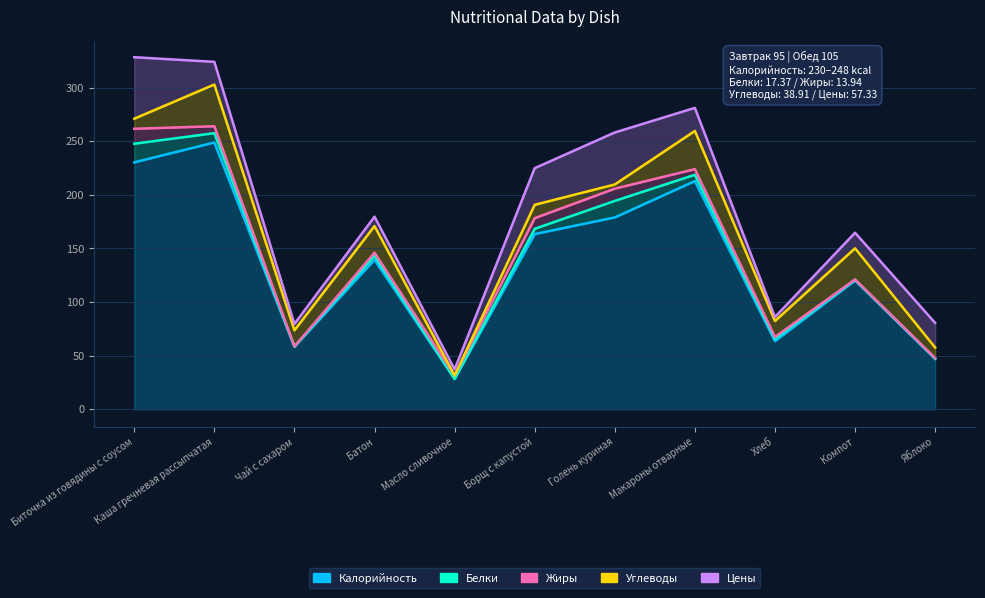

What is the minimum value shown in the chart?

28.3